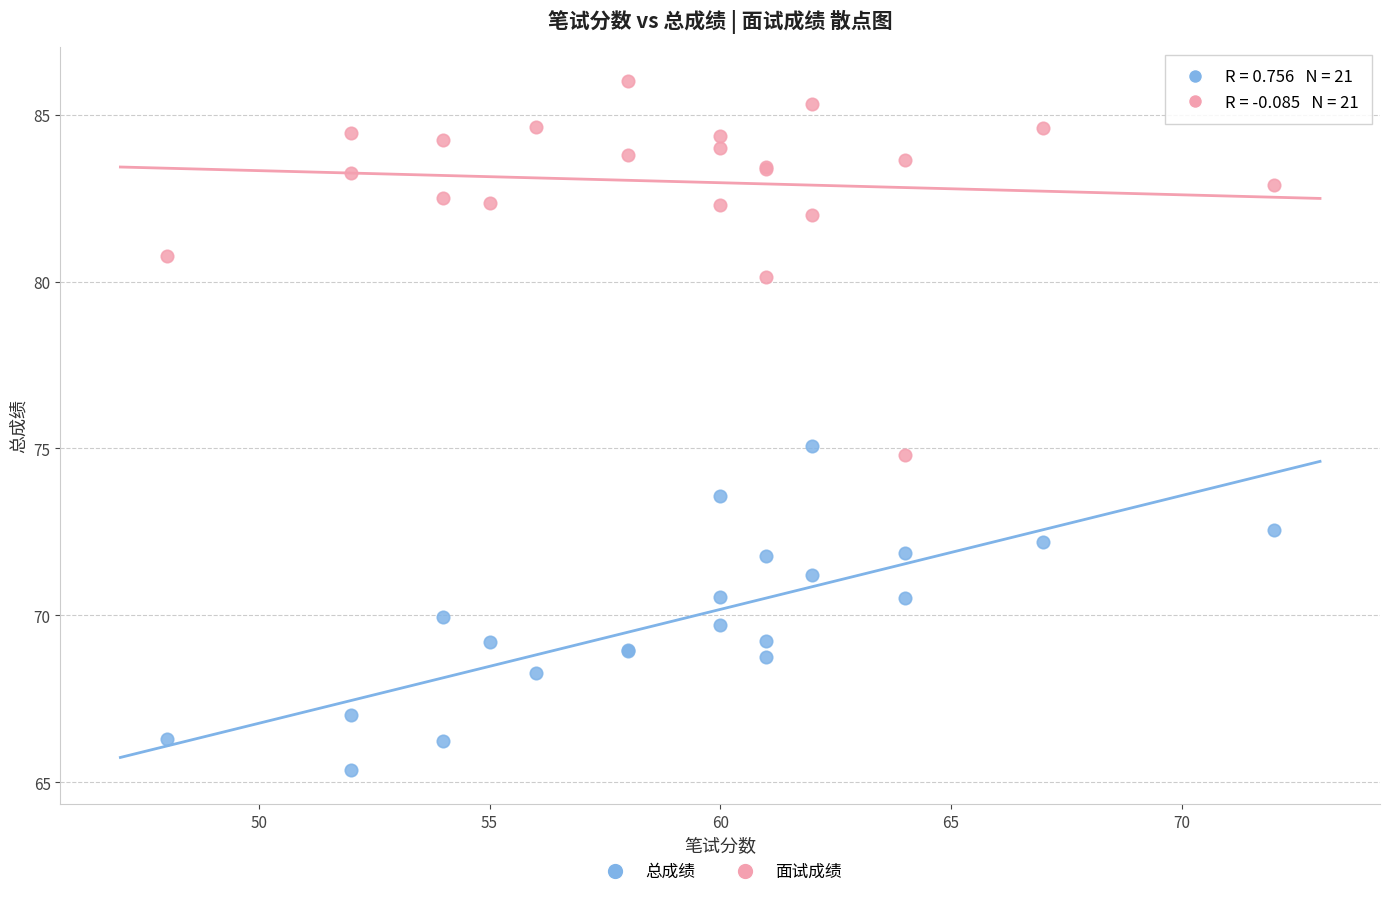

What are all the series names shown in the legend?

总成绩, 面试成绩